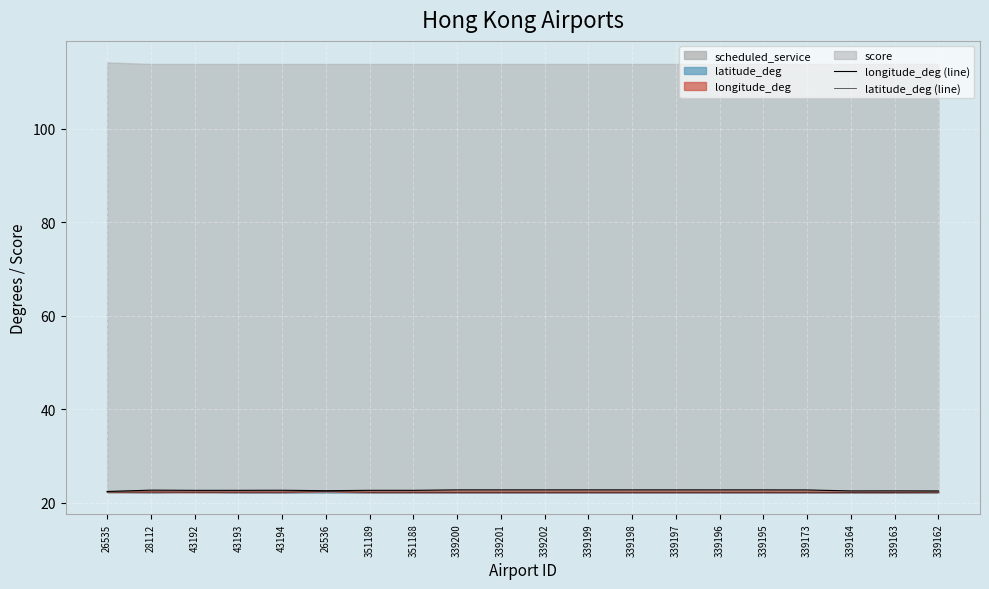

At which category does latitude_deg (line) reach its first local peak?

28112